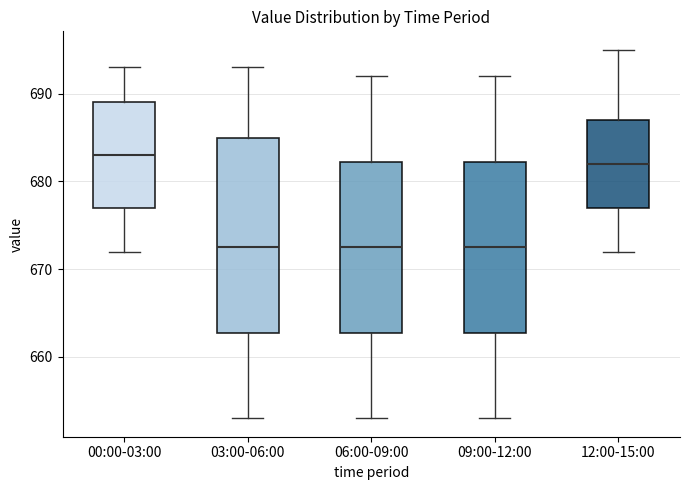

Comparing the boxes themselves (not the whiskers), which one is the tallest?

03:00-06:00